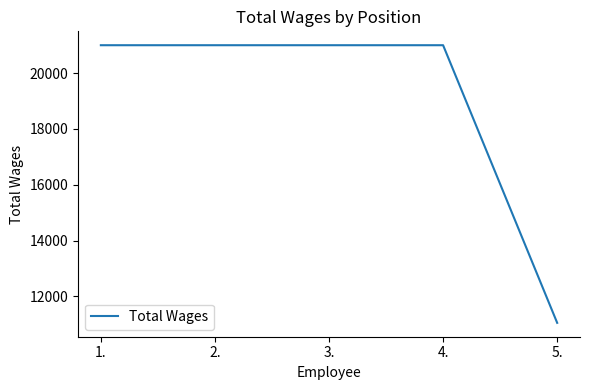

Is this an area chart (filled region under the line)?

No